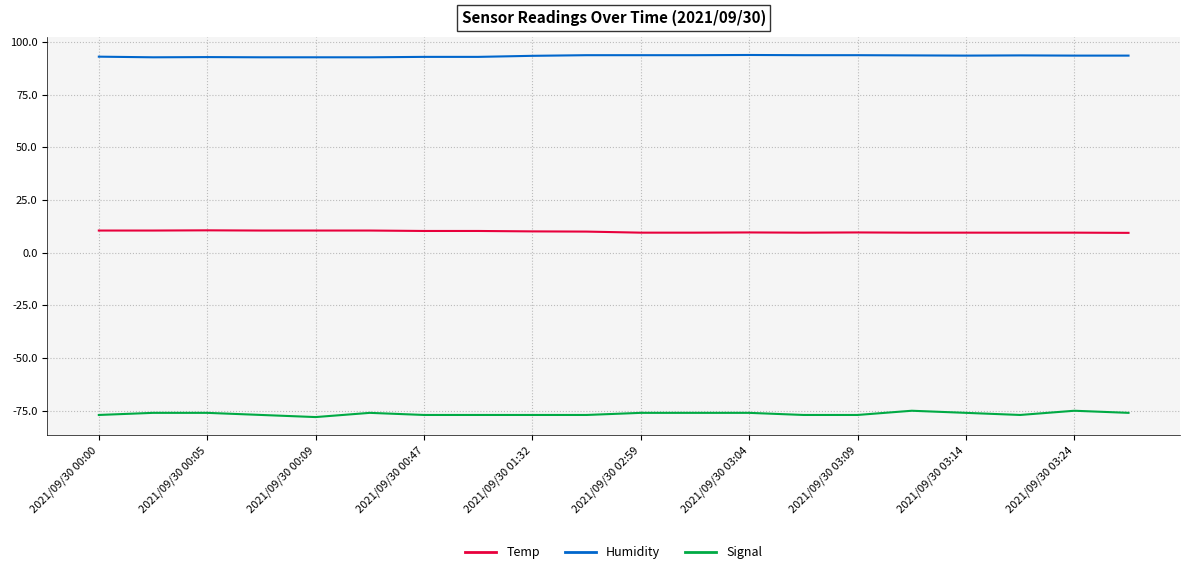

True or false: Signal and Humidity intersect in this chart.

False